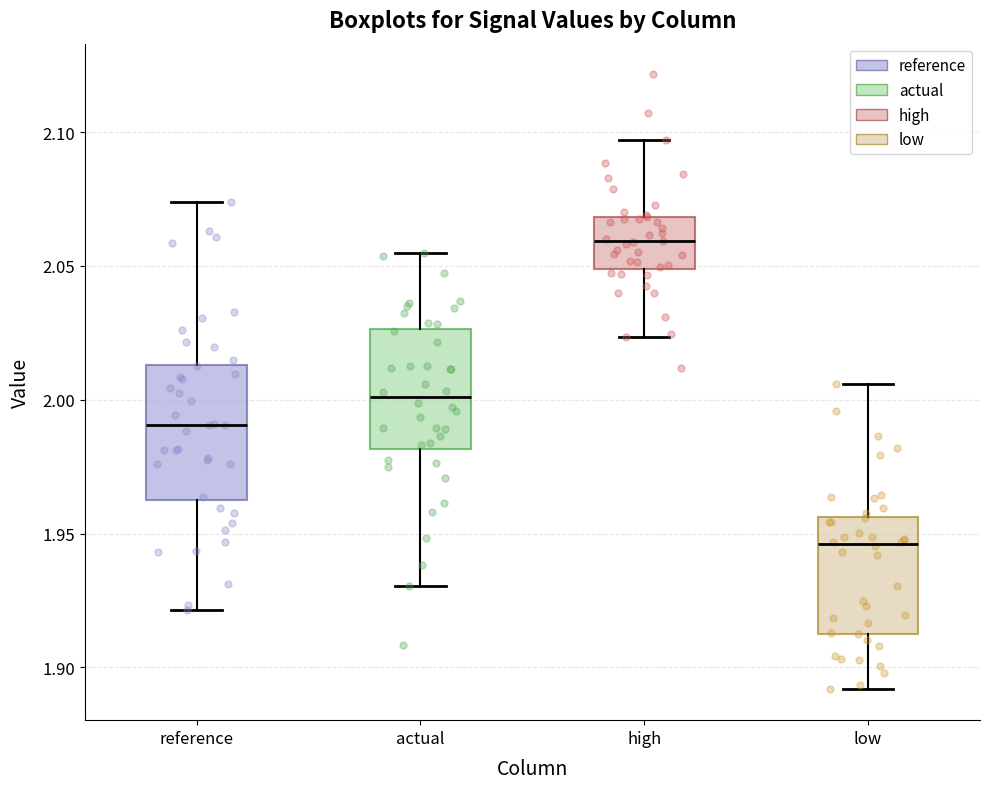

Reading left to right, transcribe this box plot: for each box, give where its median line is, the range the box spans, and where its two whiskers end, as read against the y-axis. The values are not printed on the chart, so give them approximately, as read against the axis.

reference: median 1.990, box 1.965 to 2.015, whiskers 1.920 to 2.075
actual: median 2.000, box 1.980 to 2.025, whiskers 1.930 to 2.055
high: median 2.060, box 2.050 to 2.070, whiskers 2.025 to 2.095
low: median 1.945, box 1.915 to 1.955, whiskers 1.890 to 2.005